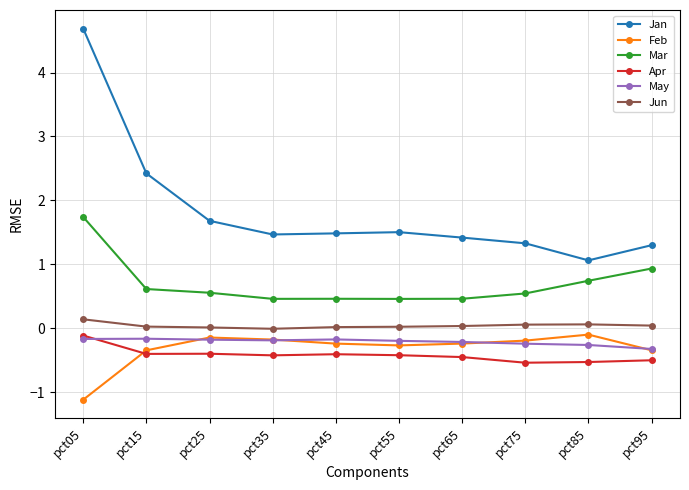

What is the spread (max minus min) of values at pct85?

1.6